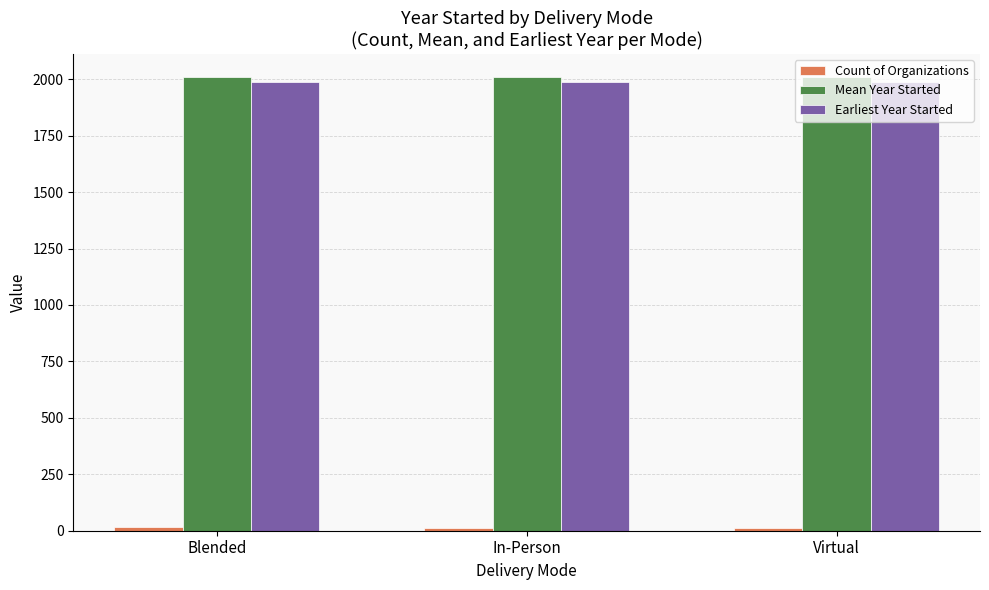

How many Mean Year Started values are between 2009 and 2011?

2